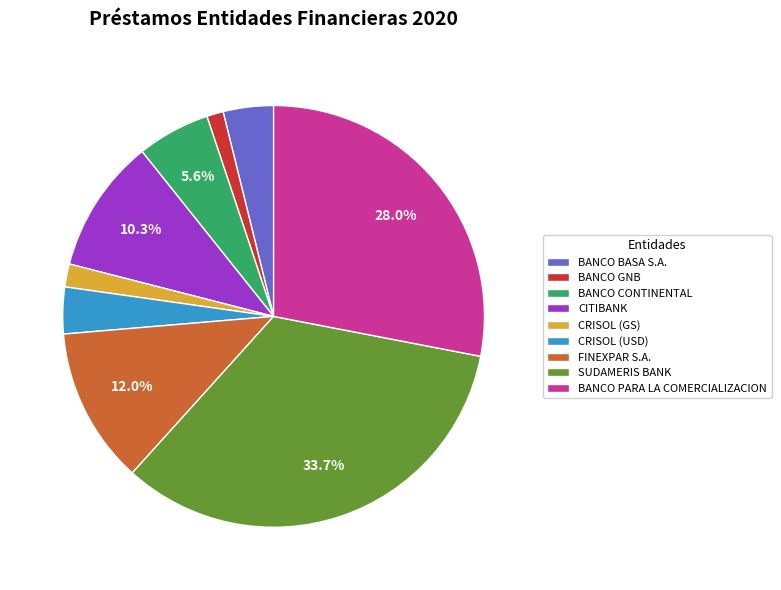

Is BANCO CONTINENTAL the majority of the pie?

No